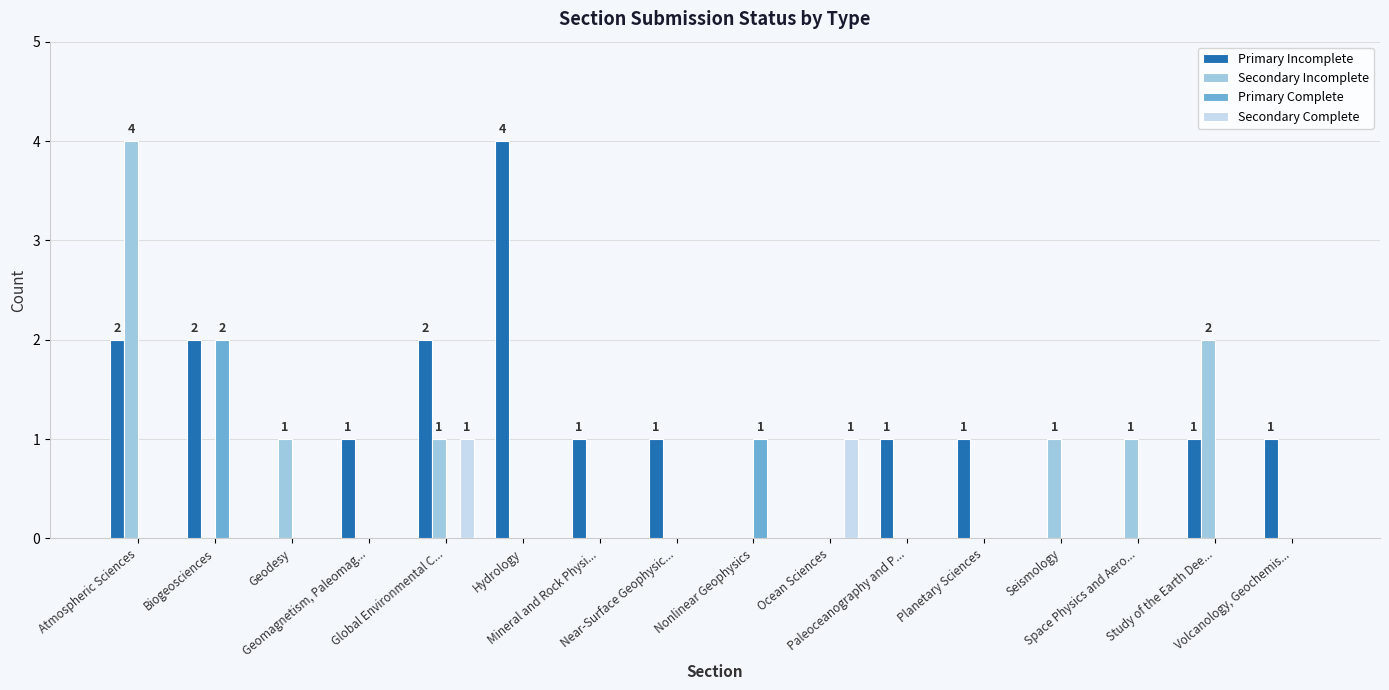

What is the total value across all series at Study of the Earth Dee...?

3